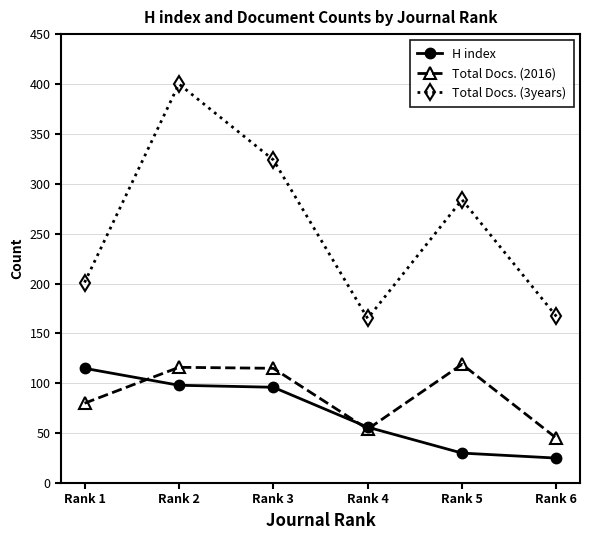

True or false: H index and Total Docs. (3years) intersect in this chart.

False